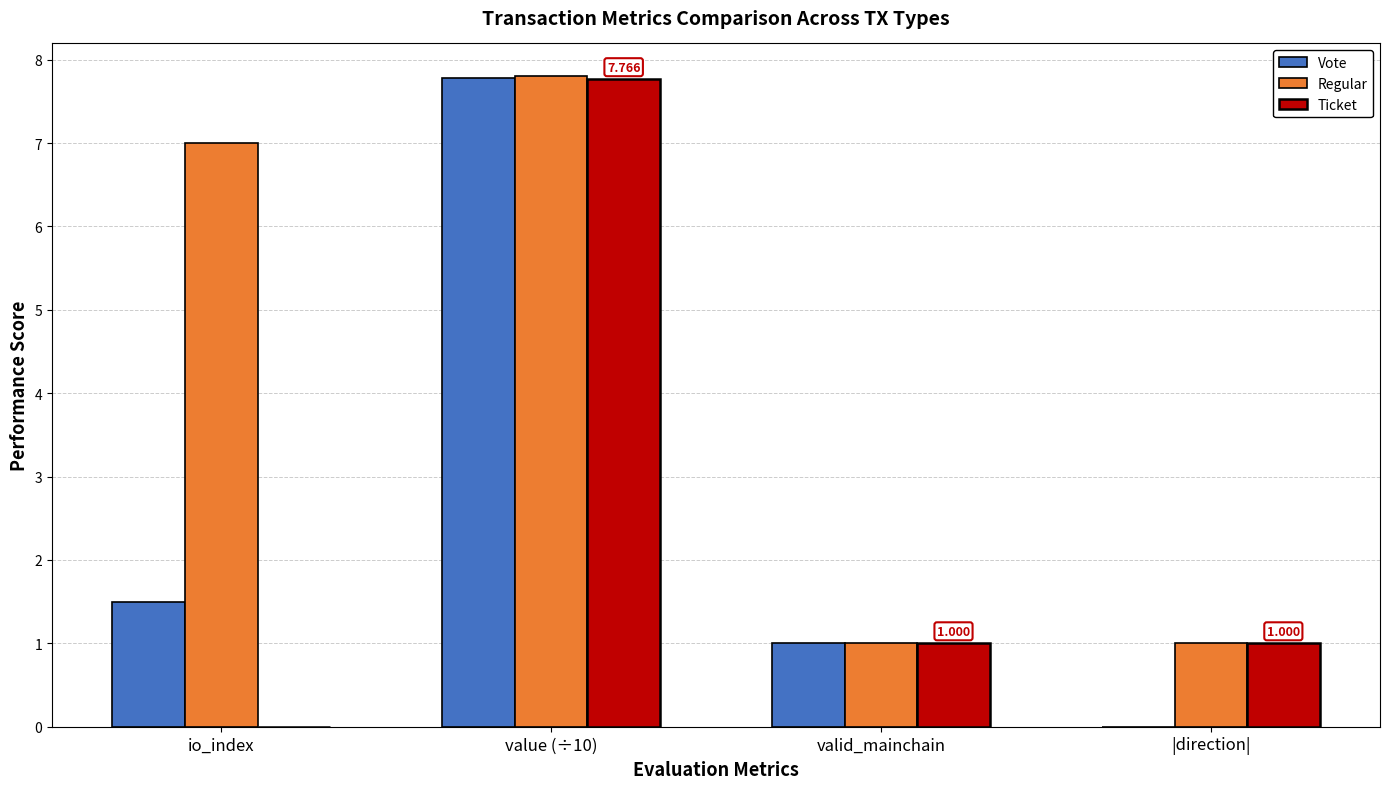

Which series changed the most between io_index and |direction|?

Regular